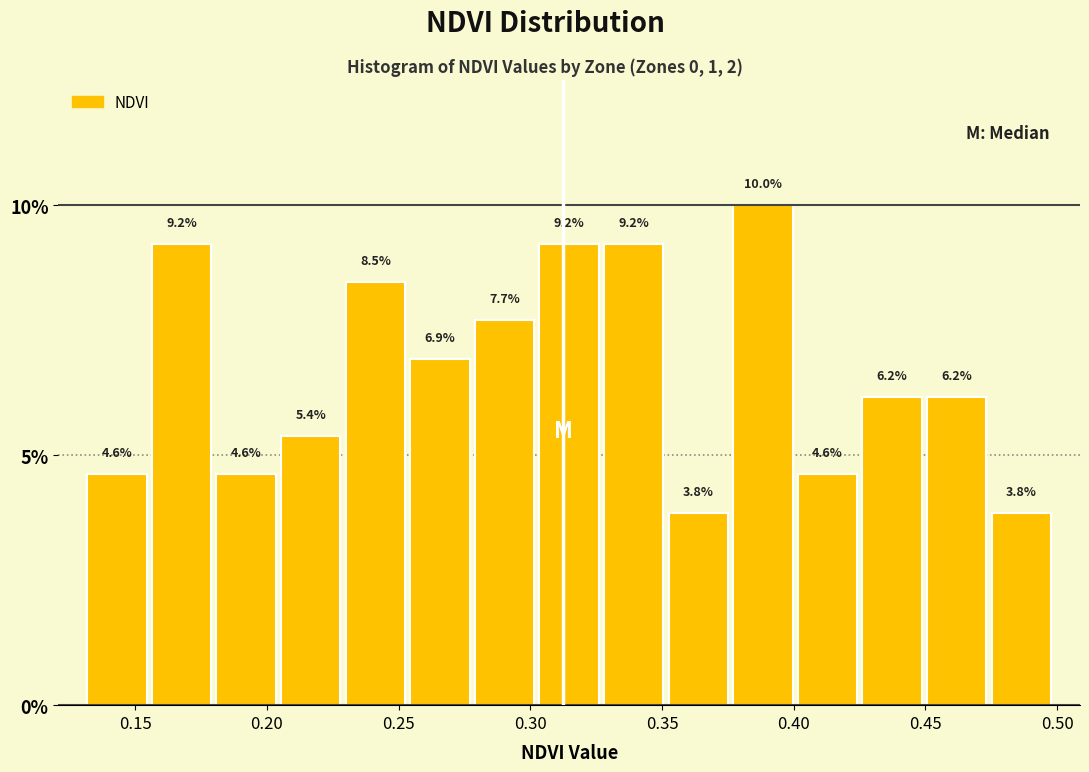

Reading left to right, list every bar in this chart as the range it spans on the x-axis followed by its height. The bar edges are not printed on the chart, so give them approximately, as read against the axis.

0.130 to 0.155: 4.6
0.155 to 0.180: 9.2
0.180 to 0.205: 4.6
0.205 to 0.230: 5.4
0.230 to 0.255: 8.5
0.255 to 0.280: 6.9
0.280 to 0.305: 7.7
0.305 to 0.325: 9.2
0.325 to 0.350: 9.2
0.350 to 0.375: 3.8
0.375 to 0.400: 10.0
0.400 to 0.425: 4.6
0.425 to 0.450: 6.2
0.450 to 0.475: 6.2
0.475 to 0.500: 3.8